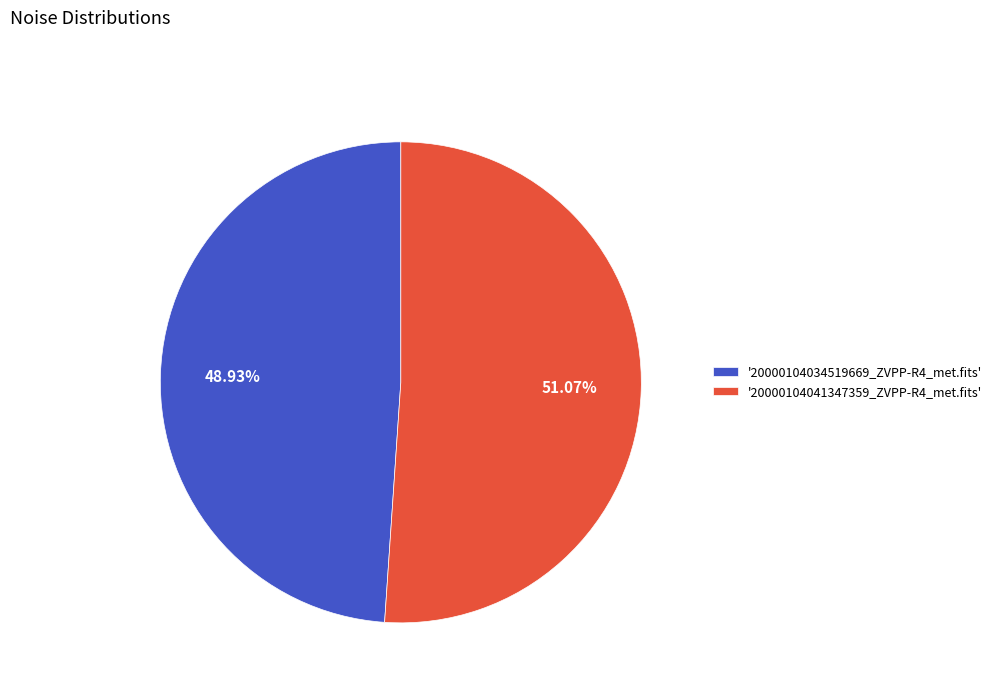

Rank the categories by value from lowest to highest.

'20000104034519669_ZVPP-R4_met.fits', '20000104041347359_ZVPP-R4_met.fits'